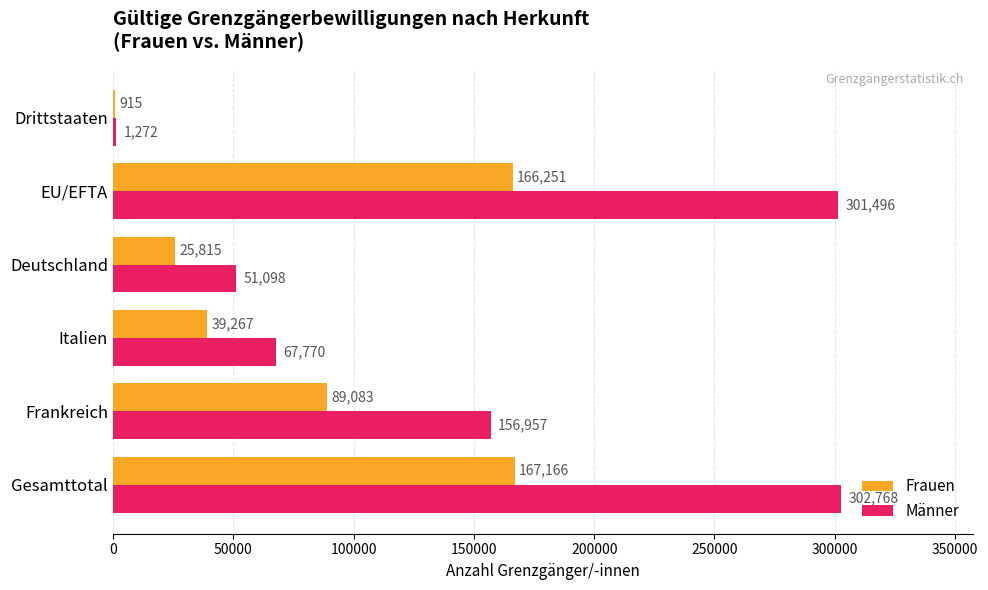

What are all the series names shown in the legend?

Frauen, Männer